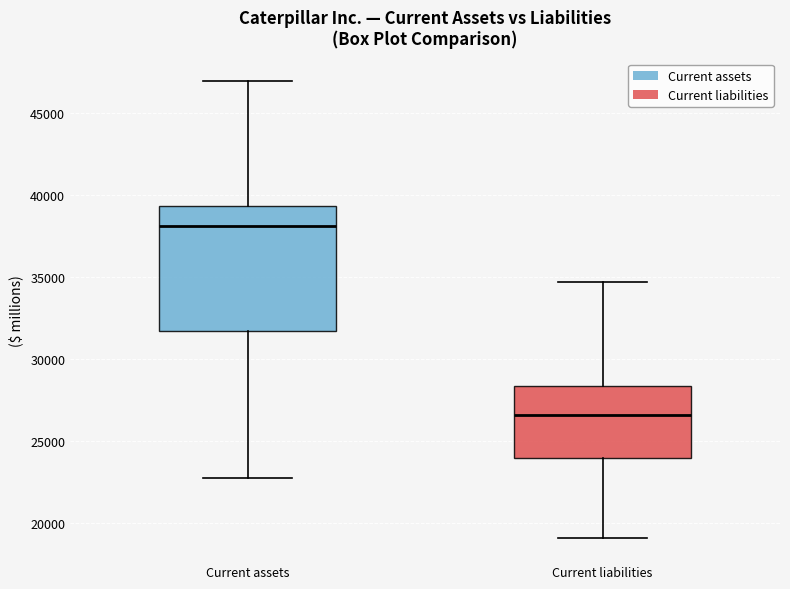

Which box has the lowest median line?

Current liabilities